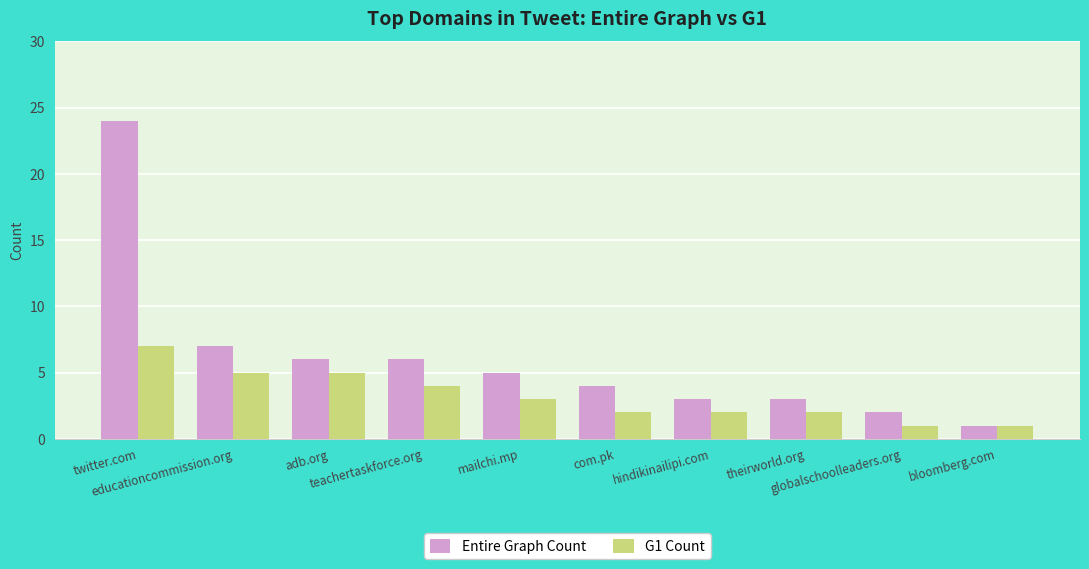

Which label corresponds to the largest value in the chart?

twitter.com